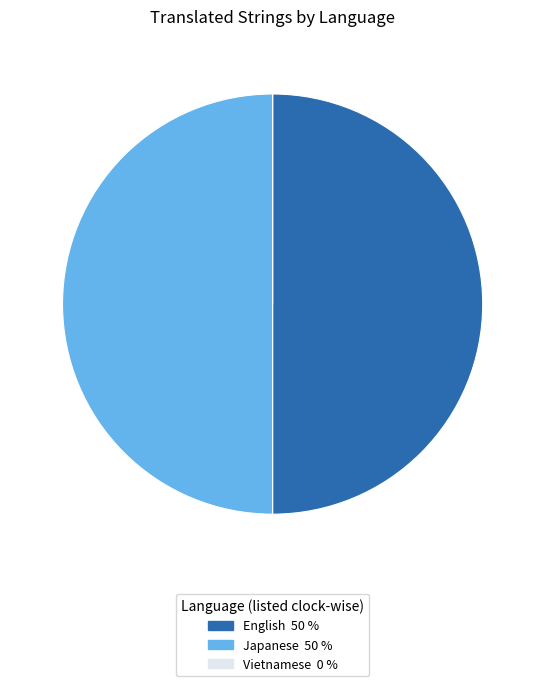

Approximately how many times larger is the value at Japanese compared to English?

1.0